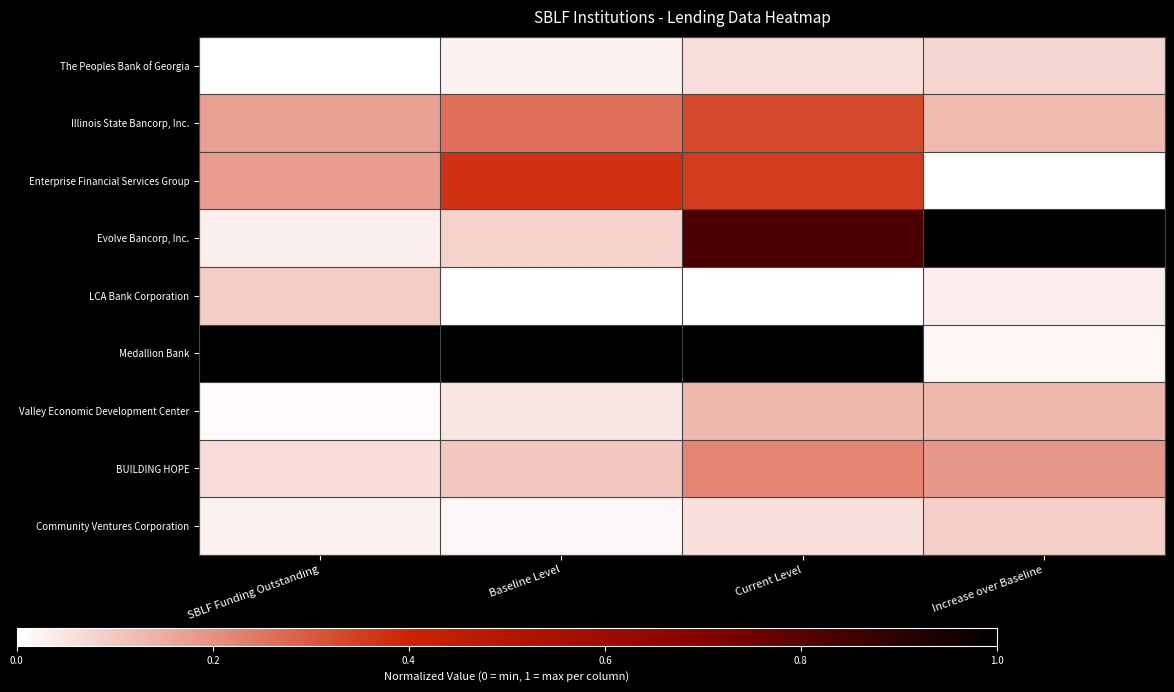

What is the total value across all series at SBLF Funding Outstanding?

1.6